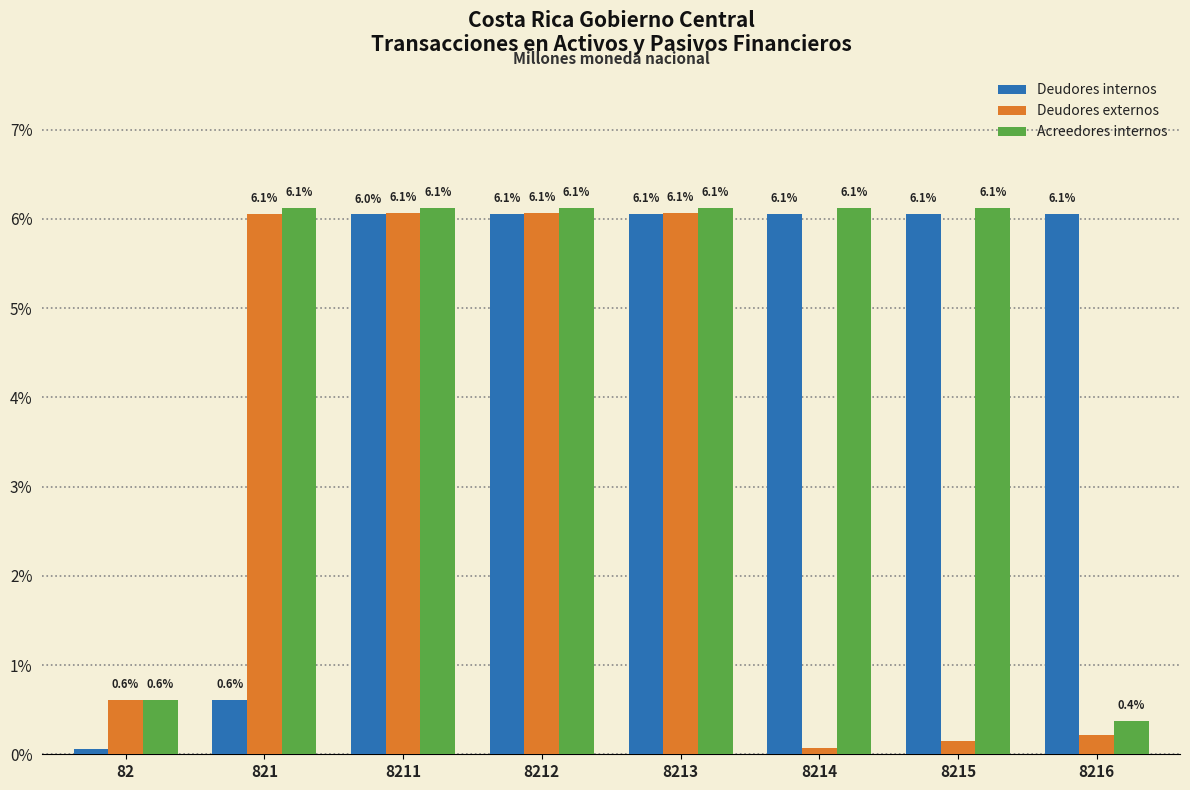

Read the Deudores internos value at 821.

0.6